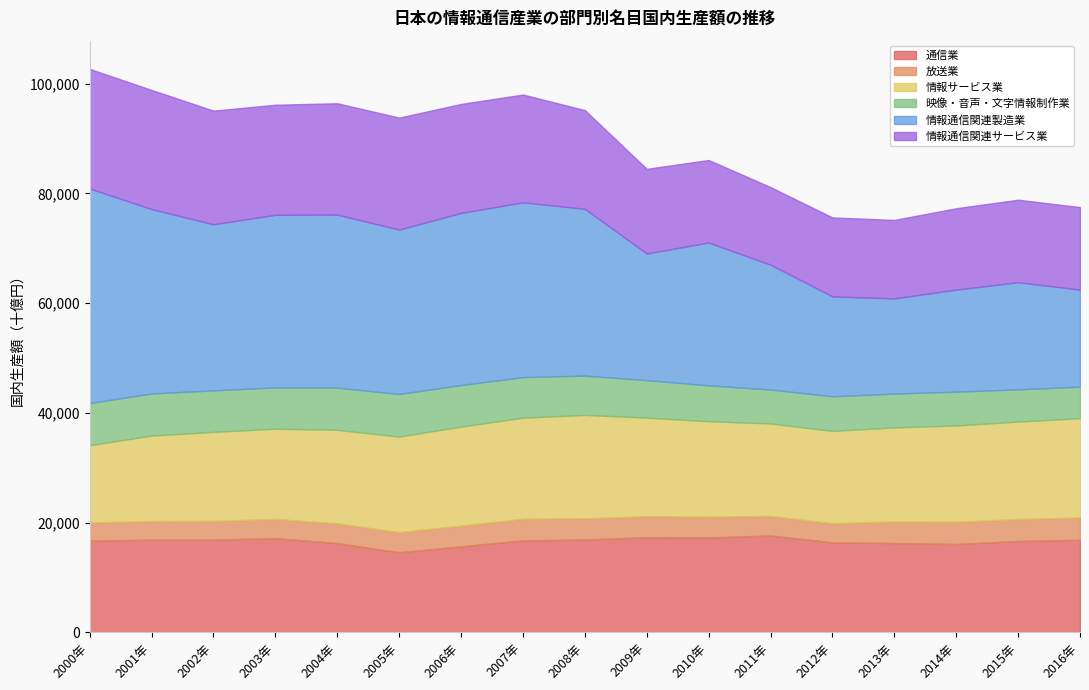

Between 2000年 and 2009年, which series saw the biggest shift?

情報通信関連製造業